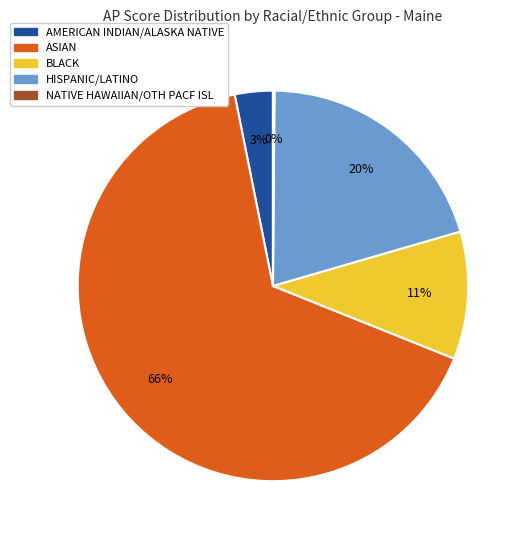

Is it true that ASIAN is 76% of the pie?

False